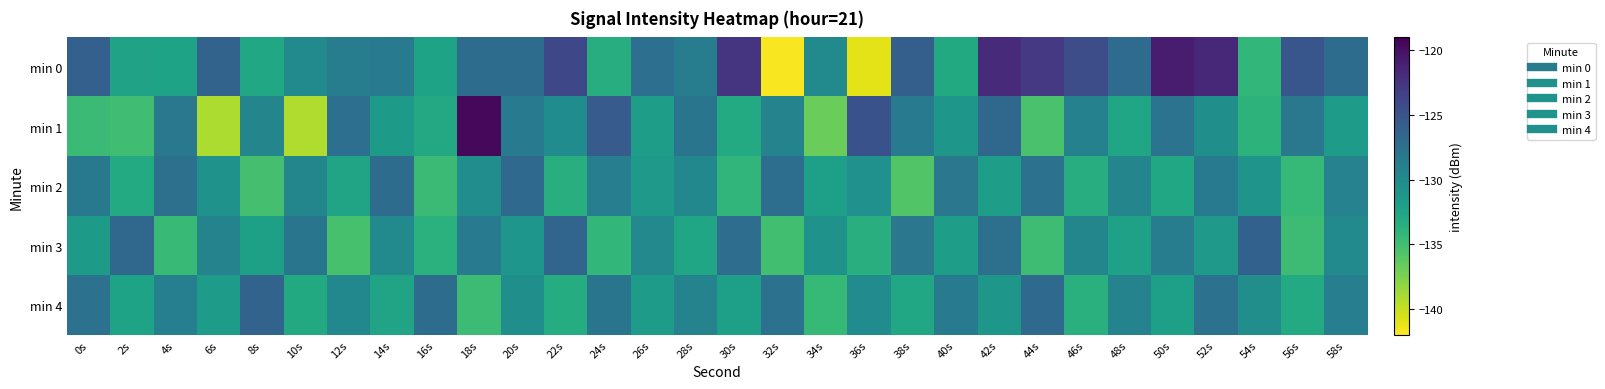

Count the number of data series in this chart.

5